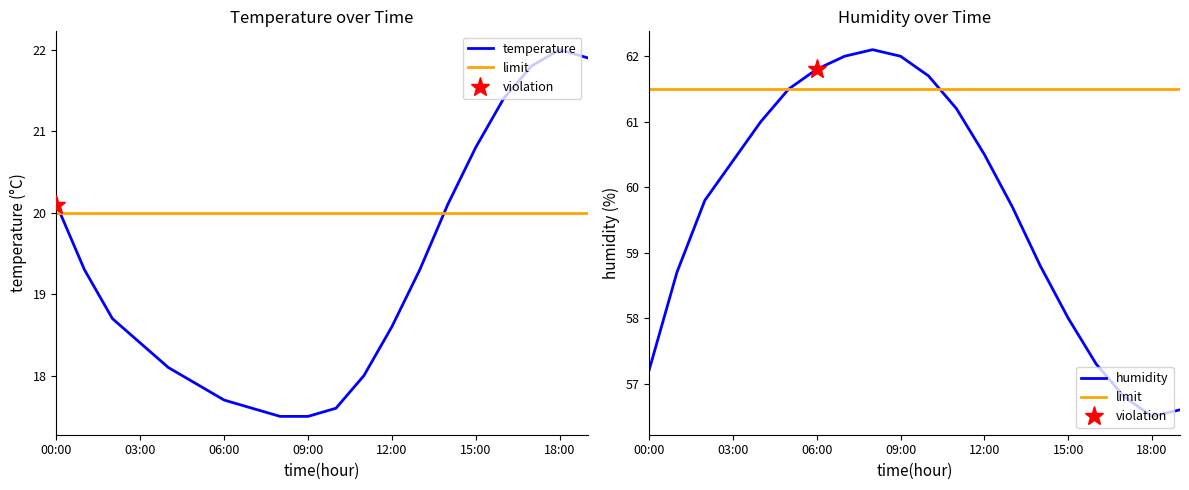

The value of humidity at 01:00 is 88.7. True or false?

False